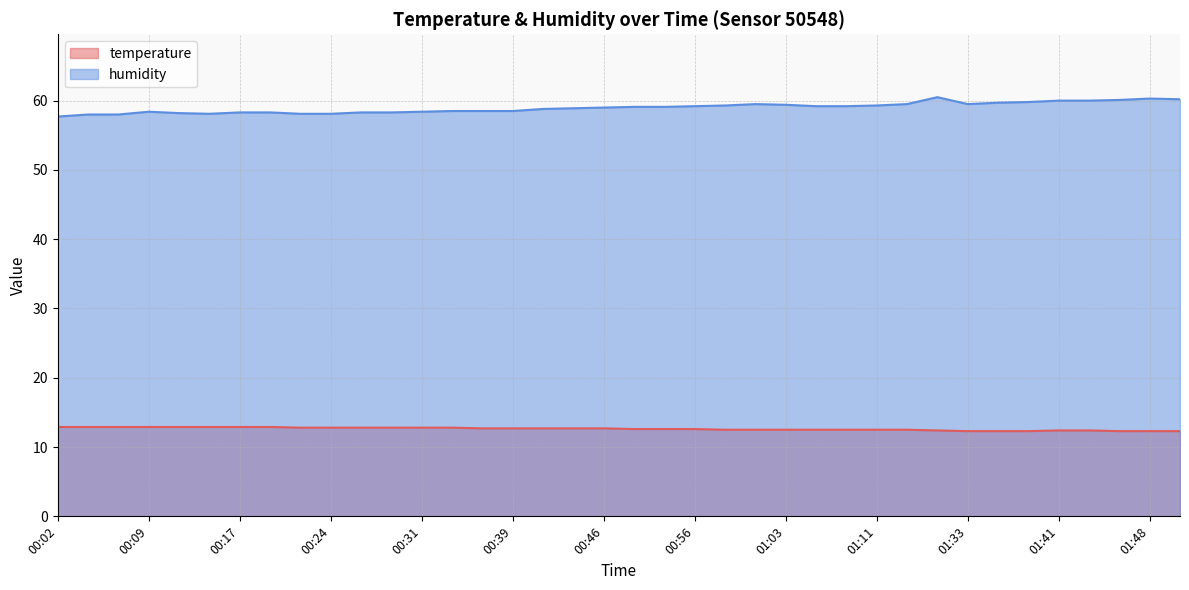

What are all the series names shown in the legend?

temperature, humidity